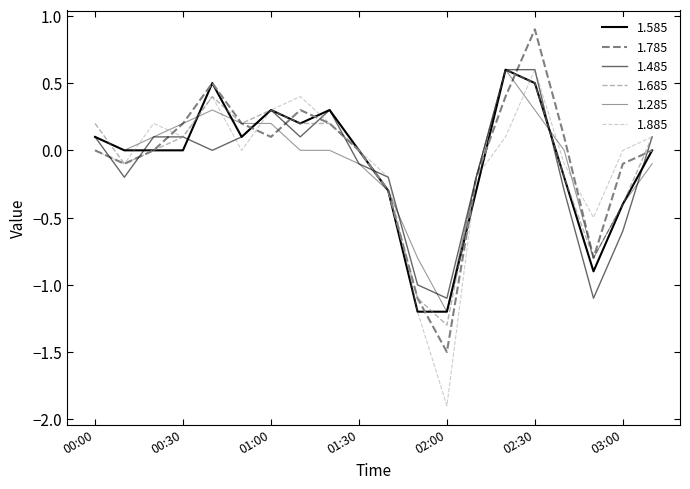

What is the label of the 15th point from the left?

2007/10/28 02:20